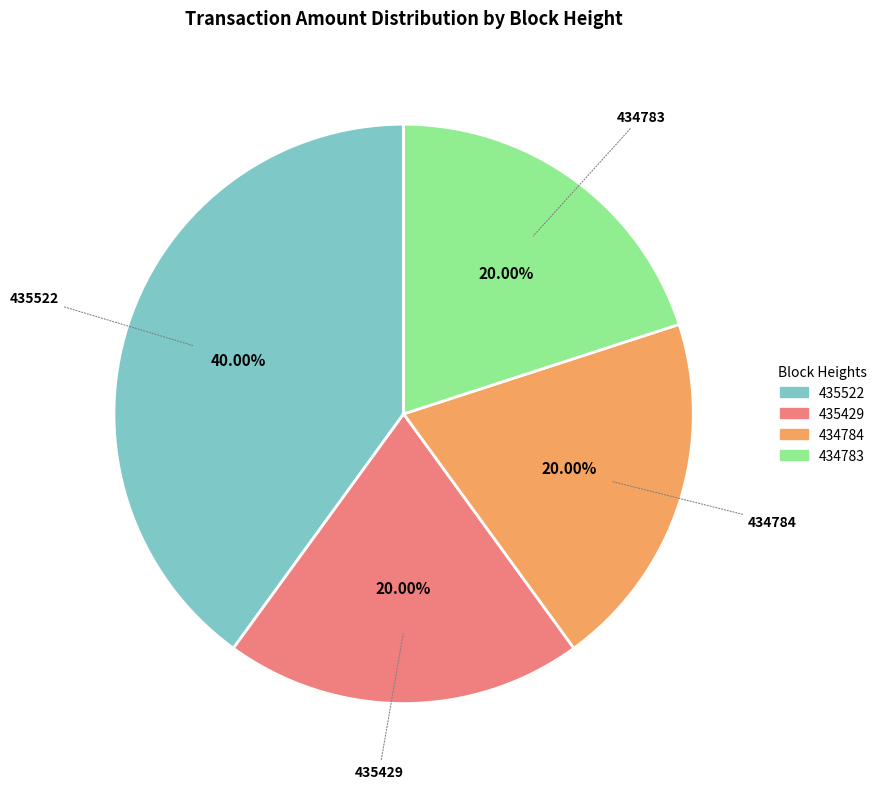

To the nearest percent, what portion does 435429 represent?

20%